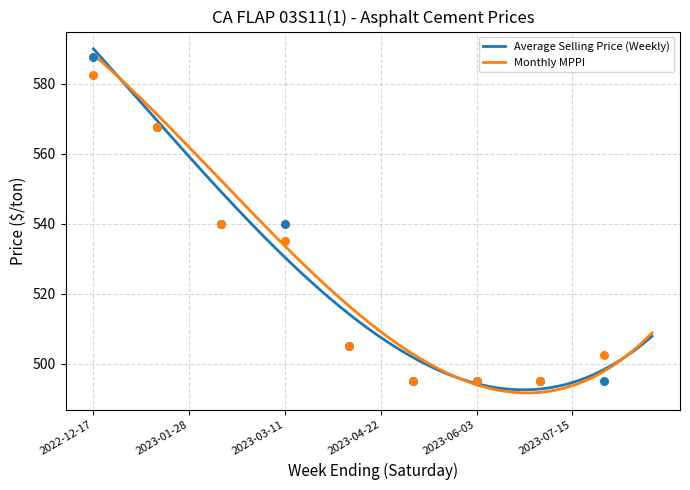

What is the total value across all series at 2023-02-18?

1080.0